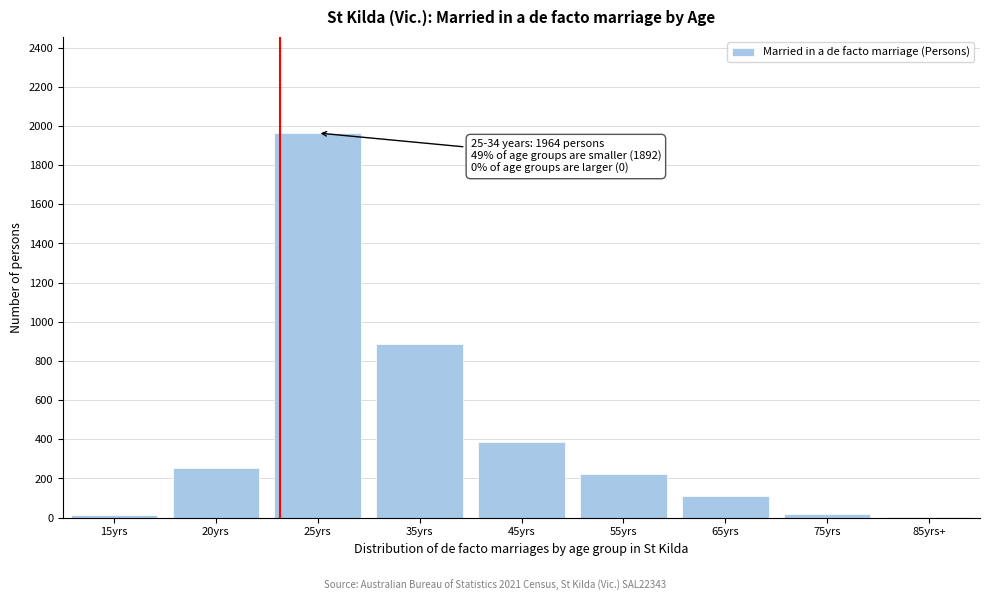

Approximately how many times larger is the value at 20yrs compared to 65yrs?

2.3